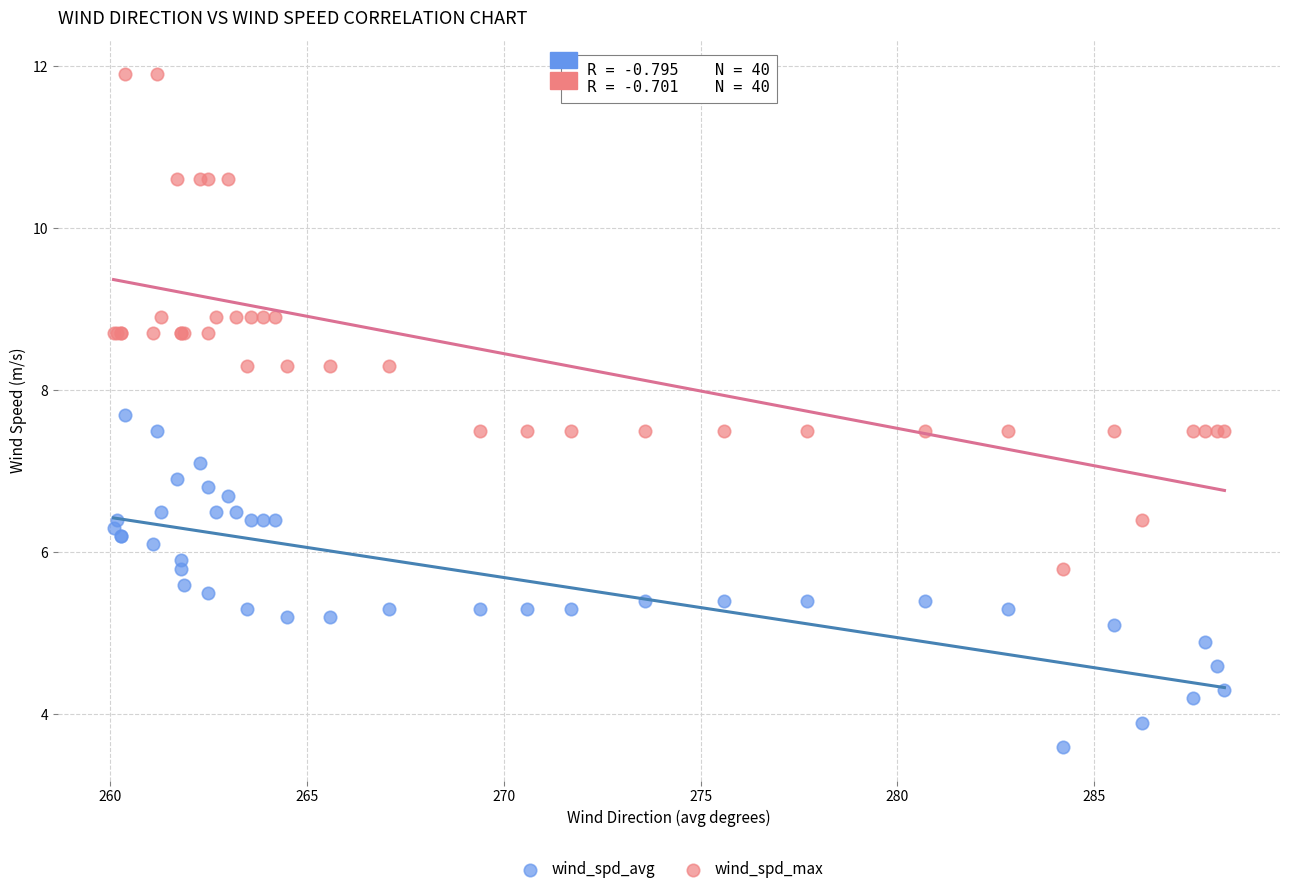

Which series has the largest Y range (max minus min)?

wind_spd_max